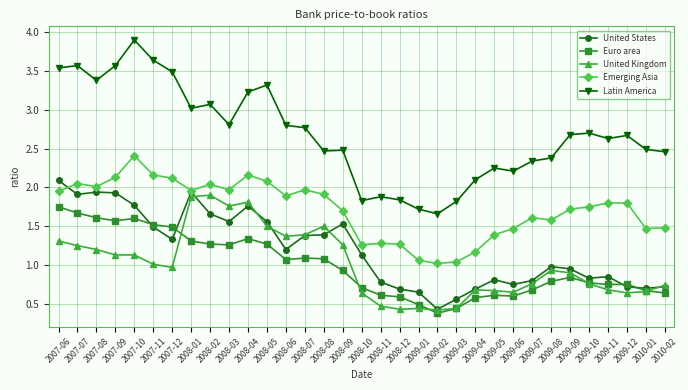

Is this an area chart (filled region under the line)?

No